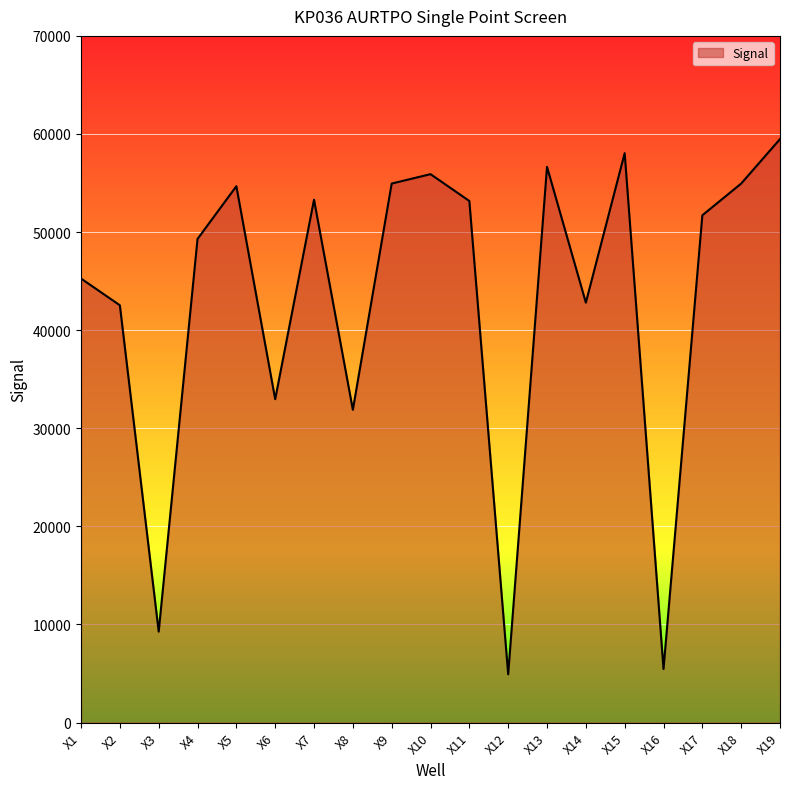

What is the sum of all values?

817267